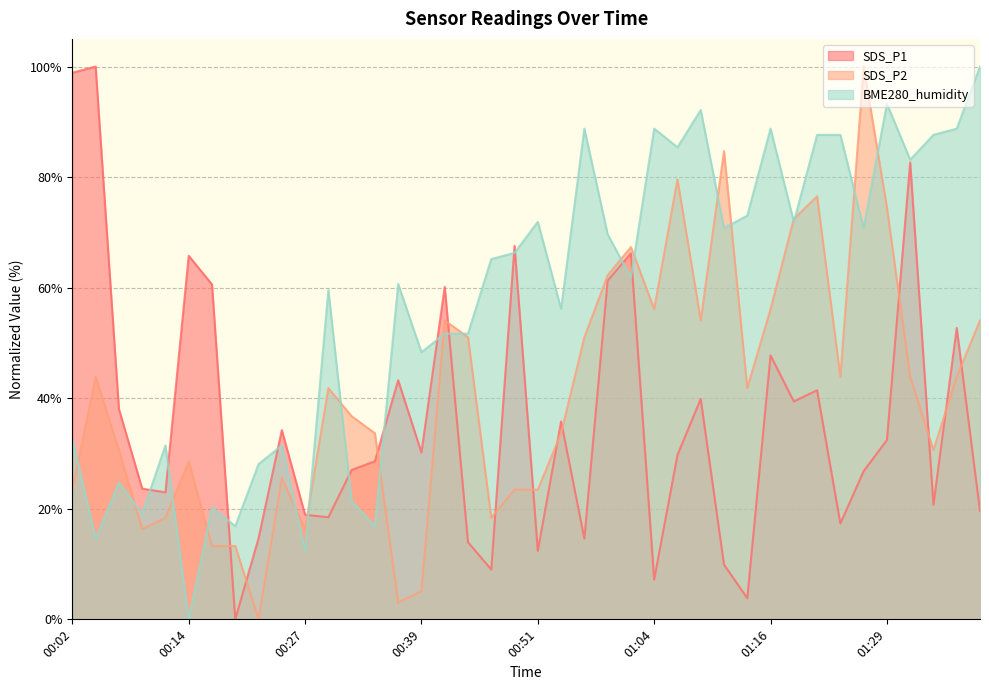

How many data points in SDS_P2 are less than 41?

19